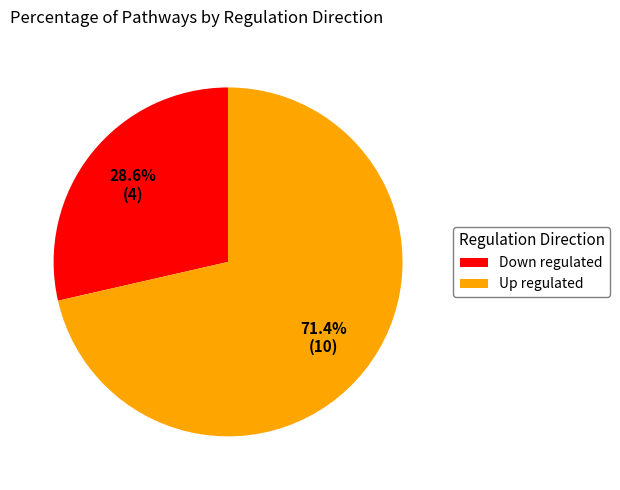

Rank the categories by value from lowest to highest.

Down regulated, Up regulated